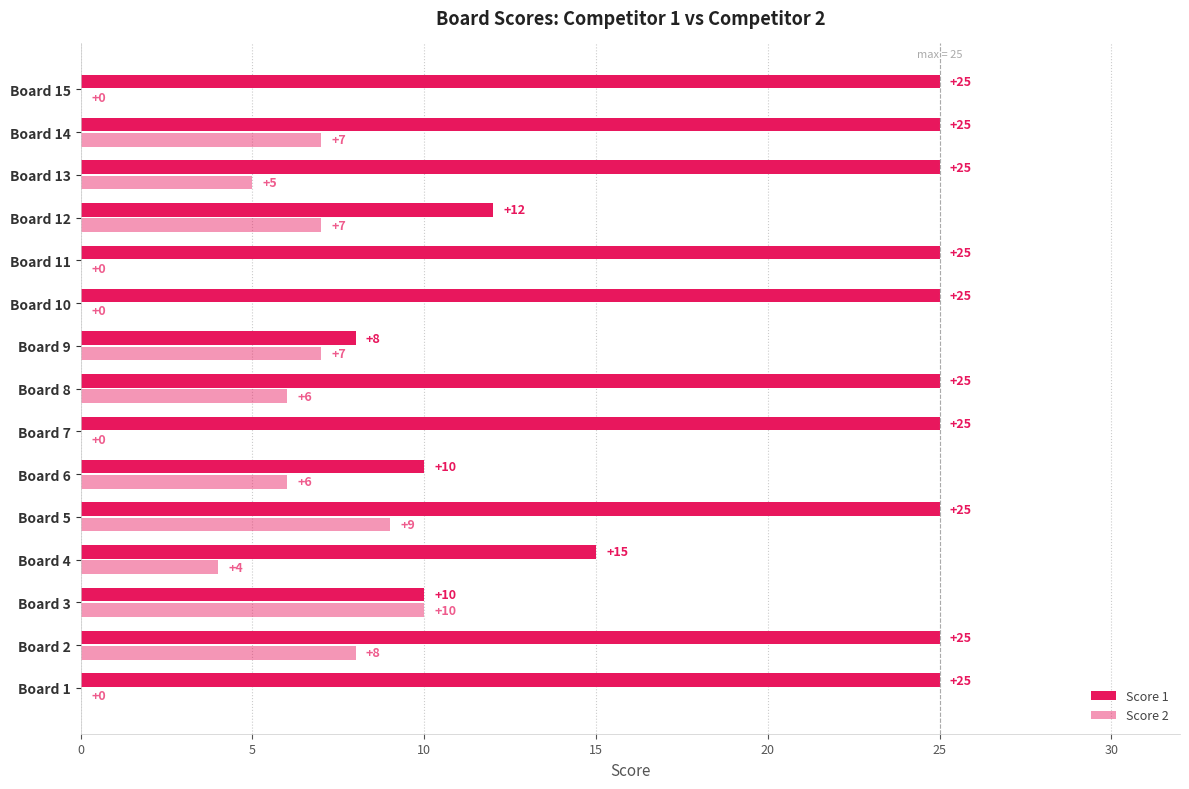

Which series has the widest spread of values?

Score 1